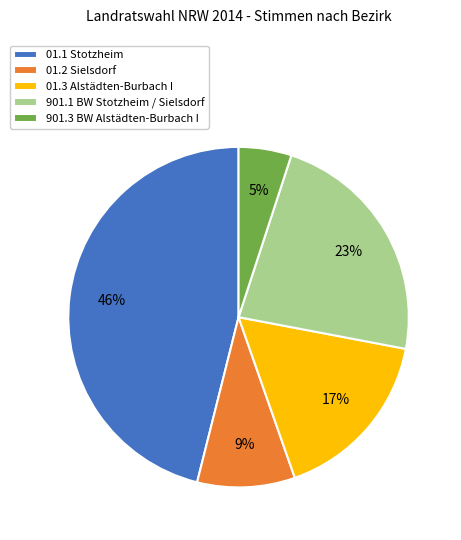

The 01.1 Stotzheim slice represents 46% of the pie. True or false?

True